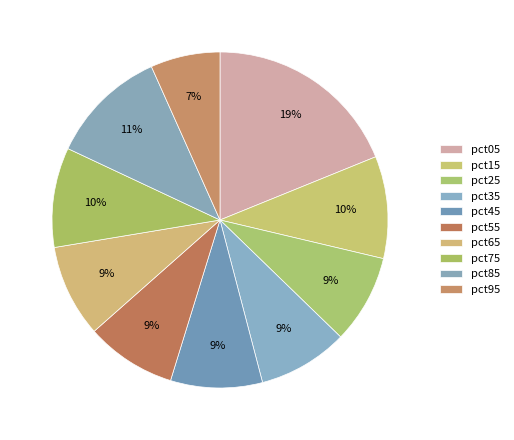

How many segments does this pie chart have?

10